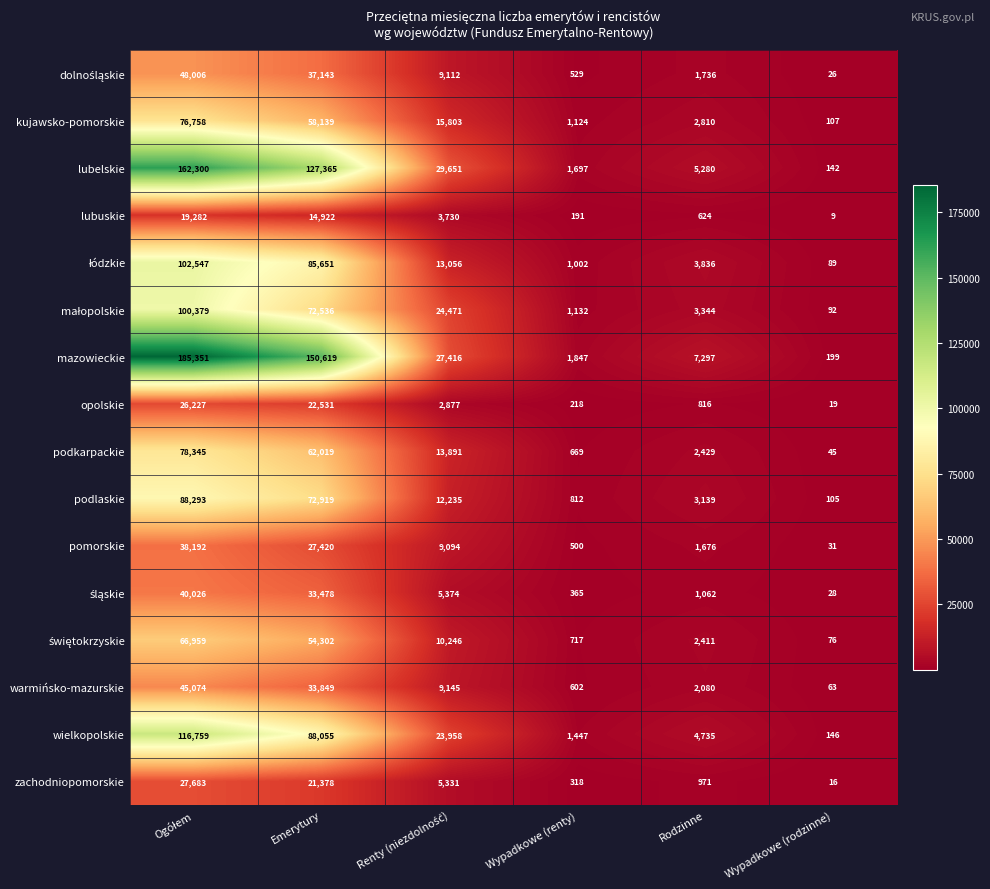

Which category has the lowest value across all series?

Wypadkowe (rodzinne)